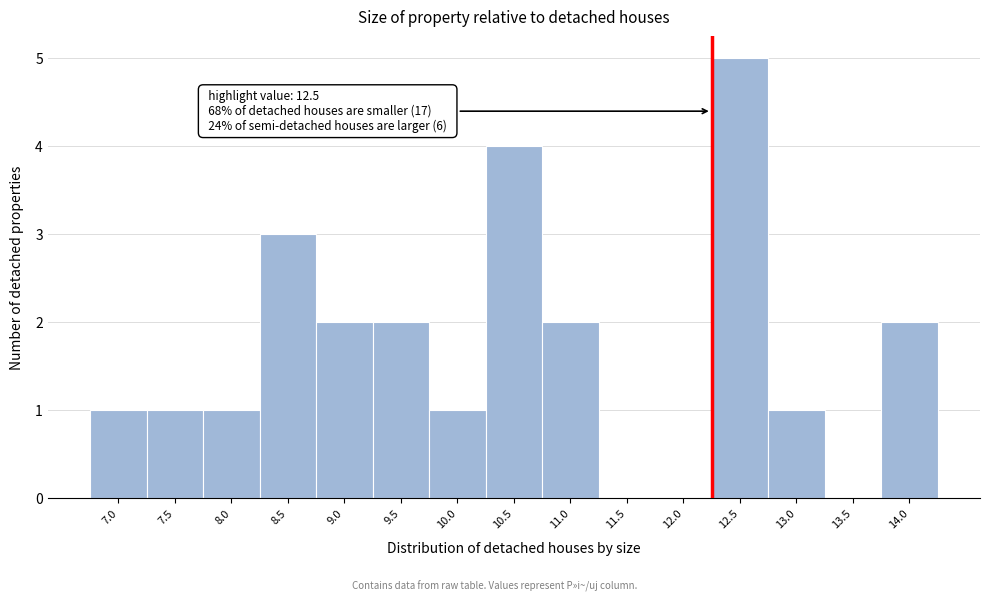

Reading left to right, what are all the values shown in this chart?

7.0=1	7.5=1	8.0=1	8.5=3	9.0=2	9.5=2	10.0=1	10.5=4	11.0=2	11.5=0	12.0=0	12.5=5	13.0=1	13.5=0	14.0=2